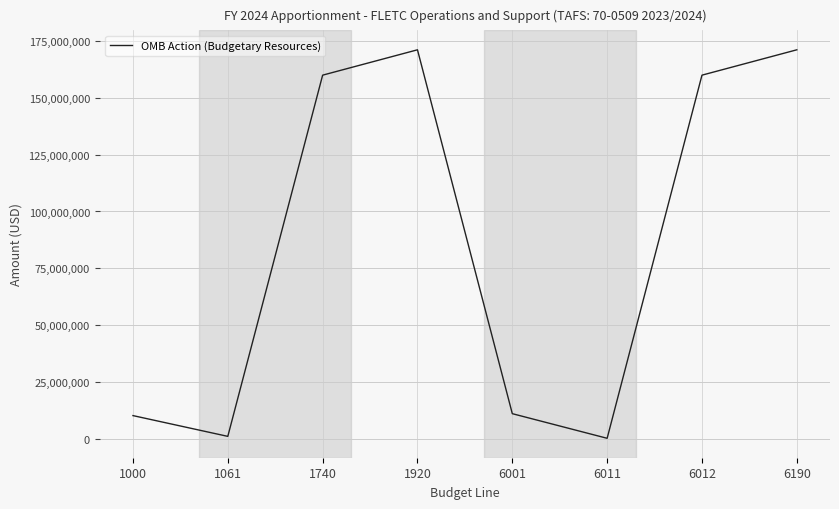

The value at 6012 is 160000000. True or false?

True